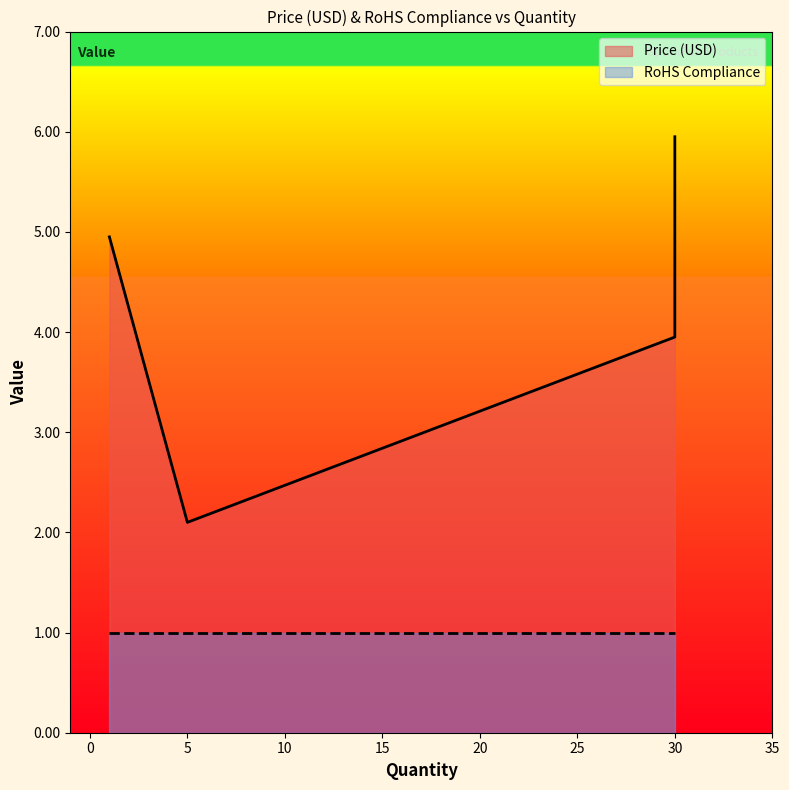

Which category has the highest value across all series?

30